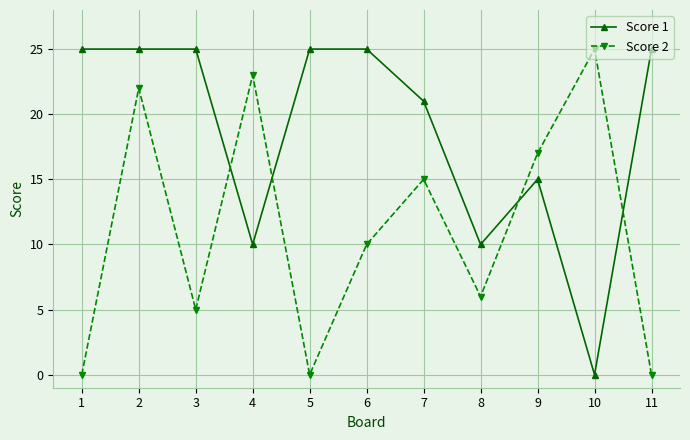

Is the value of Score 2 at 10 greater than the value of Score 1 at 7?

Yes